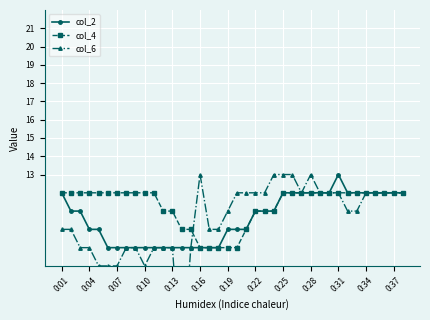

What is the difference between the maximum and minimum values in the col_6 series?

11